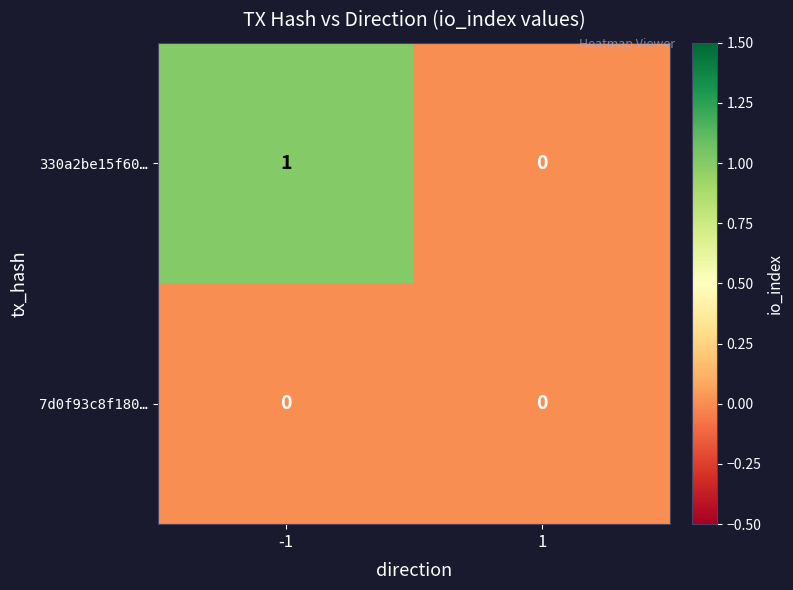

The value of 330a2be15f60… at -1 is 1. True or false?

True